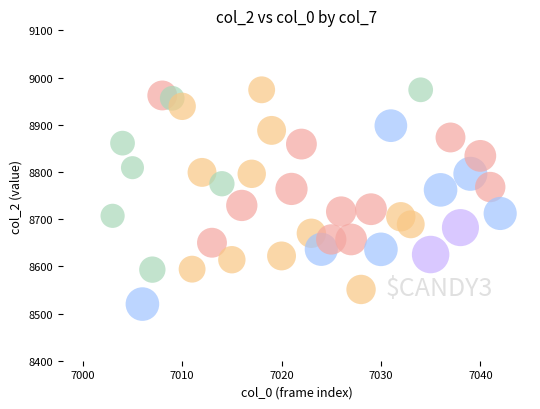

What is the range of Y values (max minus min)?

454